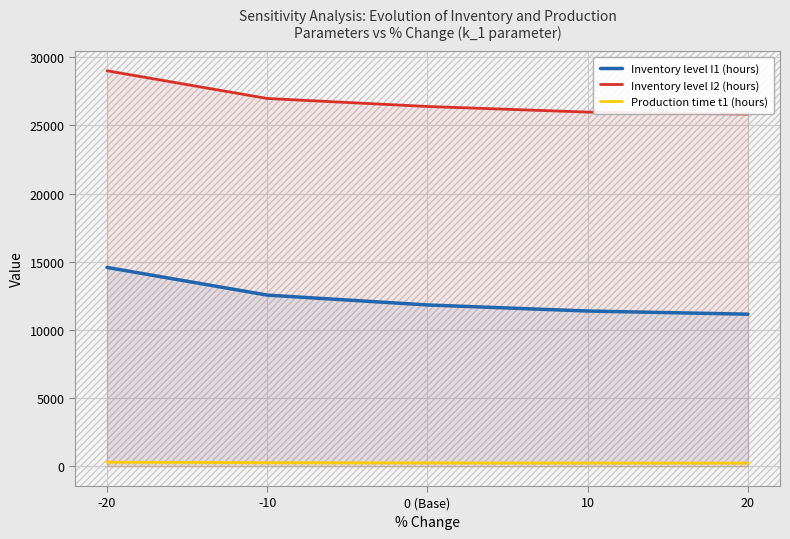

Reading right to left, list all the values displayed in this chart.

Inventory level I1 (hours): 11153.1	11384.7	11830.3	12553.2	14582.1
Inventory level I2 (hours): 25828.2	25975.6	26387.7	26973.5	29007.1
Production time t1 (hours): 230.4	235.2	244.4	259.4	301.3